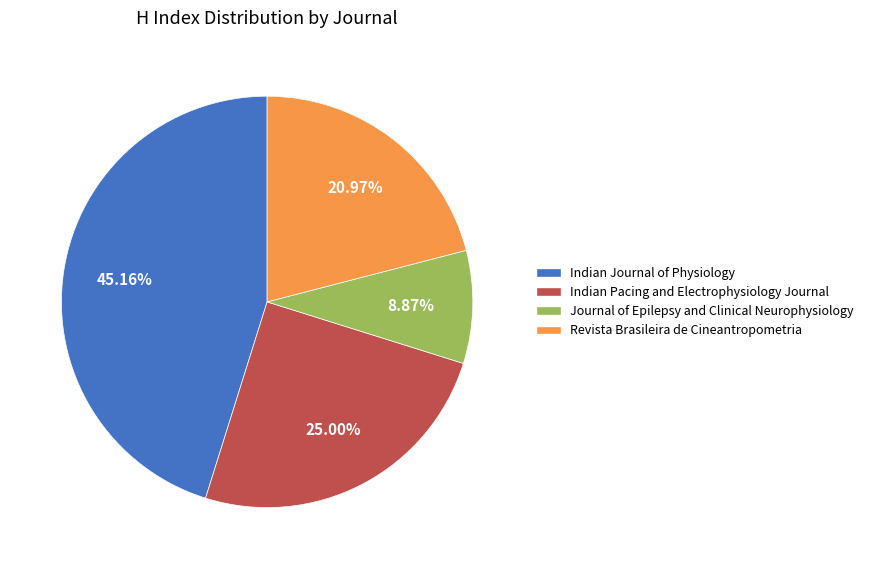

What is the smallest slice in the pie chart?

Journal of Epilepsy and Clinical Neurophysiology